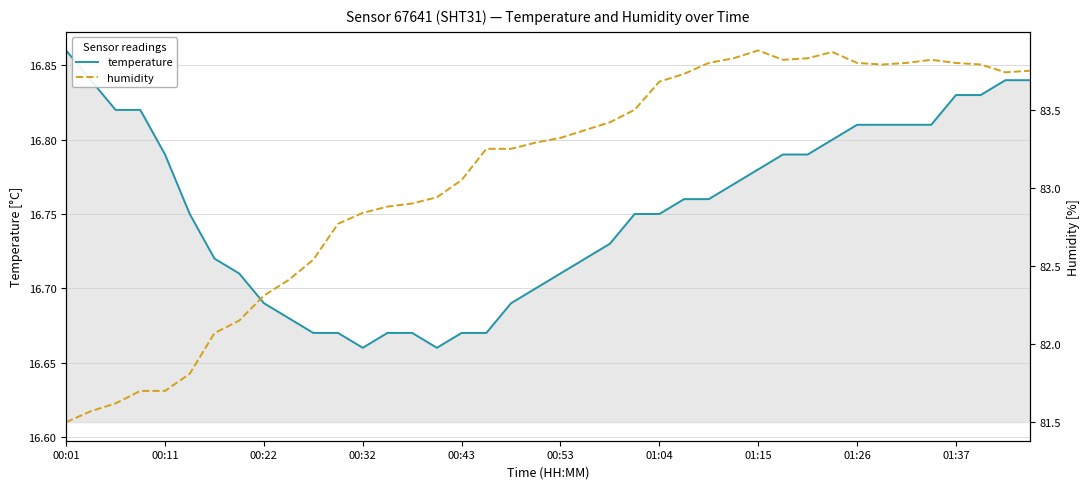

Which series has the widest spread of values?

humidity